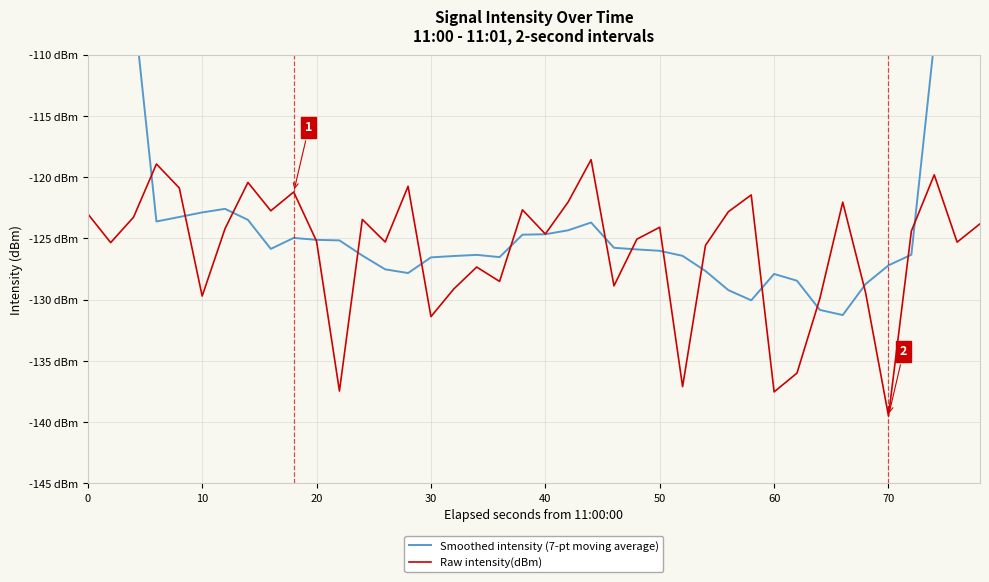

How many values in the Raw intensity(dBm) series are below -124?

23